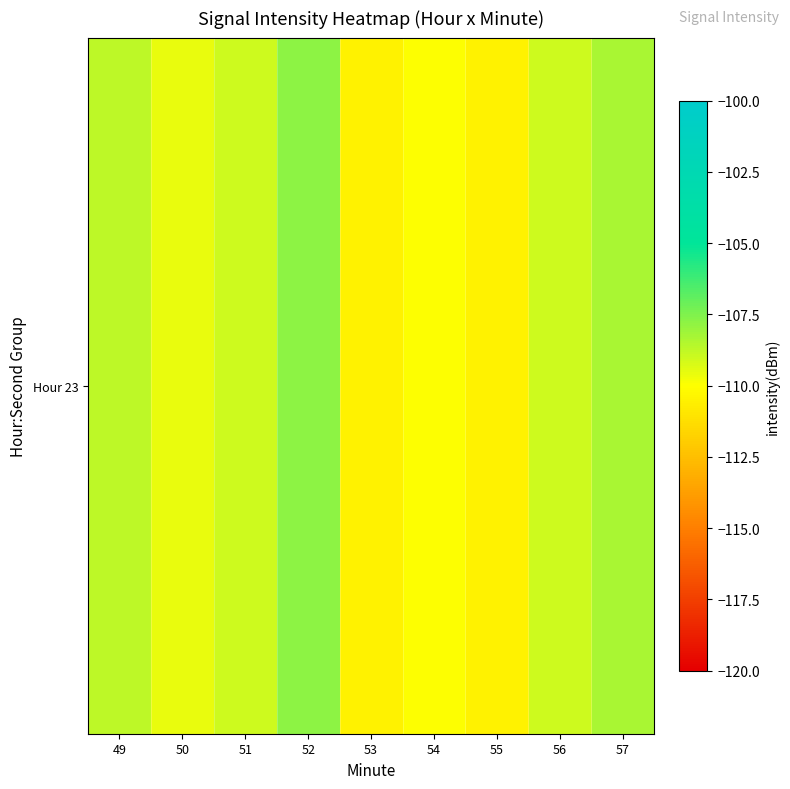

What is the difference between the second highest and minimum values?

2.2